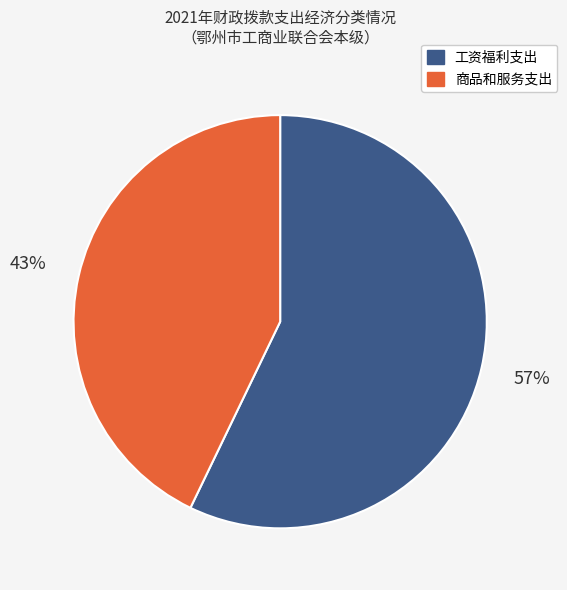

What is the largest slice in the pie chart?

工资福利支出